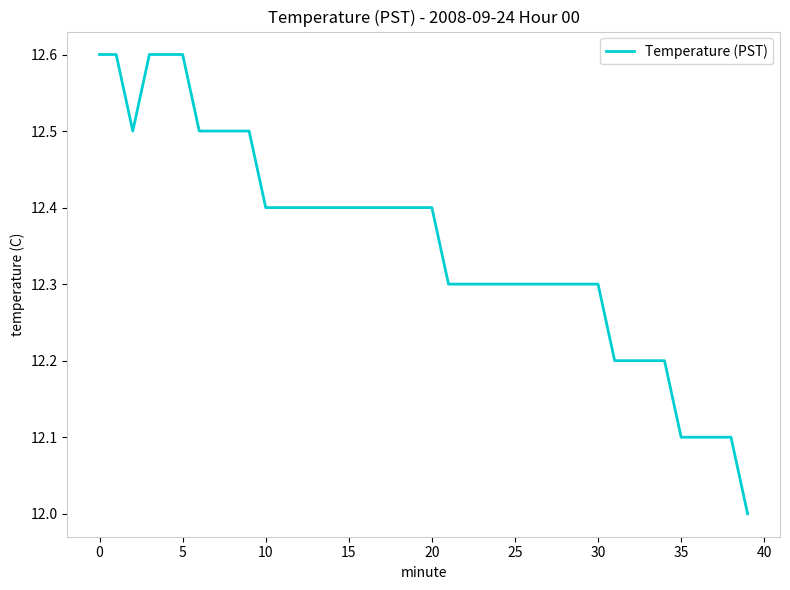

Reading right to left, transcribe all the data shown in this chart.

12.0	12.1	12.1	12.1	12.1	12.2	12.2	12.2	12.2	12.3	12.3	12.3	12.3	12.3	12.3	12.3	12.3	12.3	12.3	12.4	12.4	12.4	12.4	12.4	12.4	12.4	12.4	12.4	12.4	12.4	12.5	12.5	12.5	12.5	12.6	12.6	12.6	12.5	12.6	12.6